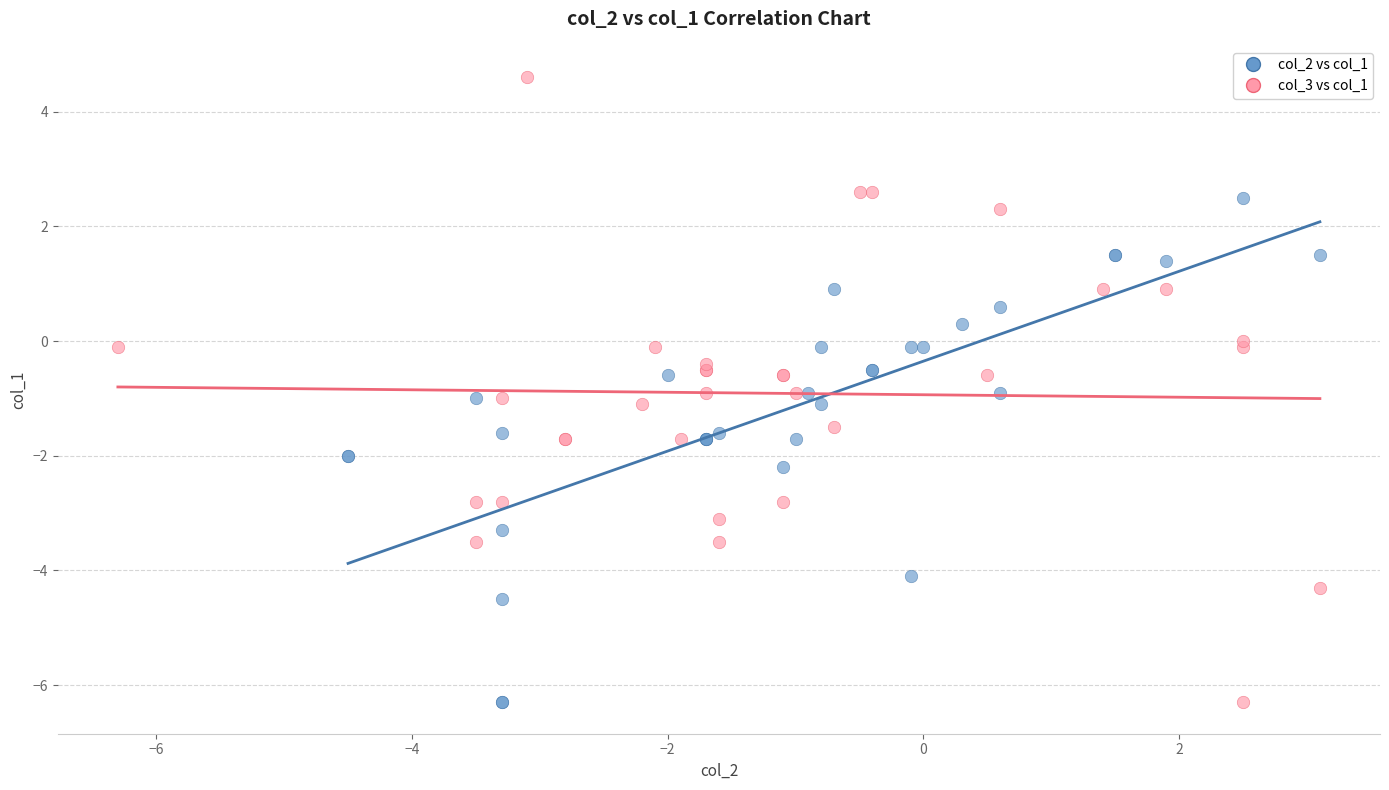

Which series contains the highest Y value?

col_3 vs col_1